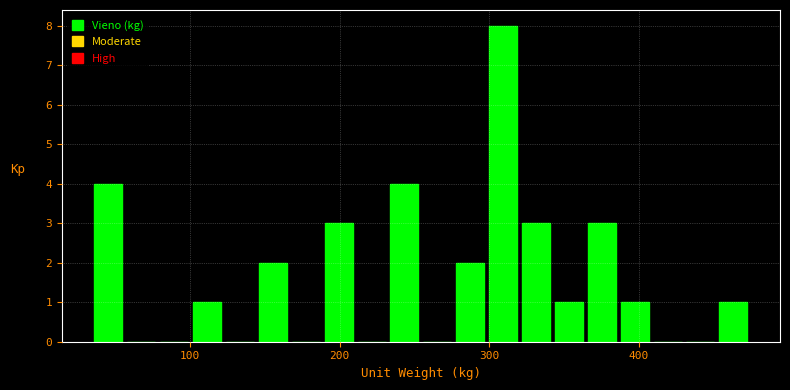

Read against the x-axis, roughly where is the centre of the tallest bar?

310